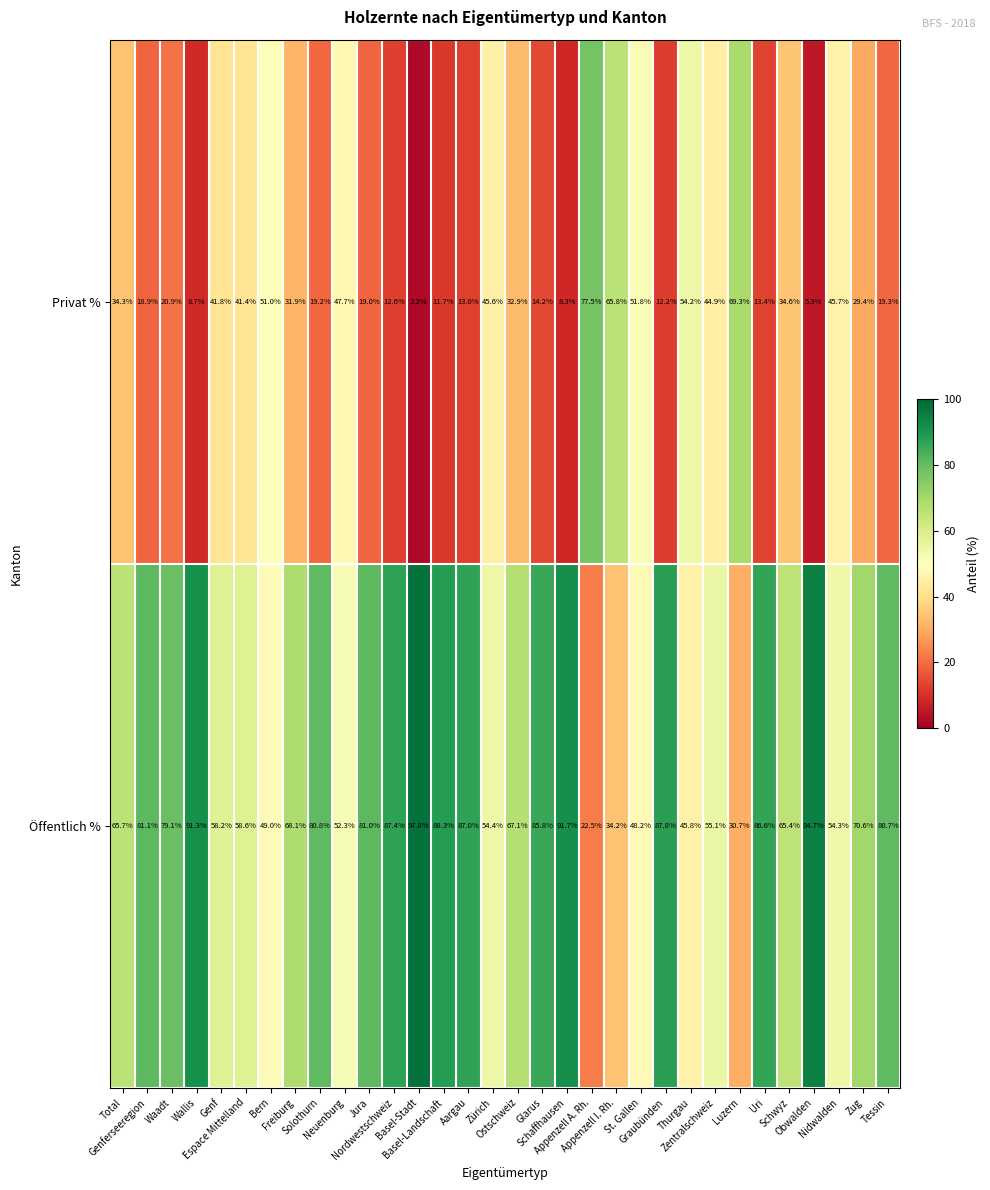

What is the total value across all series at Appenzell A. Rh.?

100.0